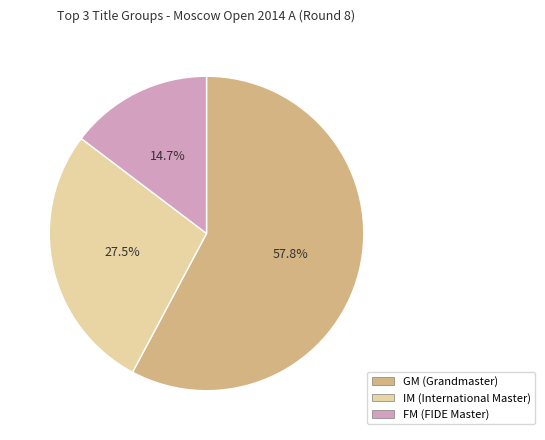

To the nearest percent, what is the combined percentage of GM and FM?

72%